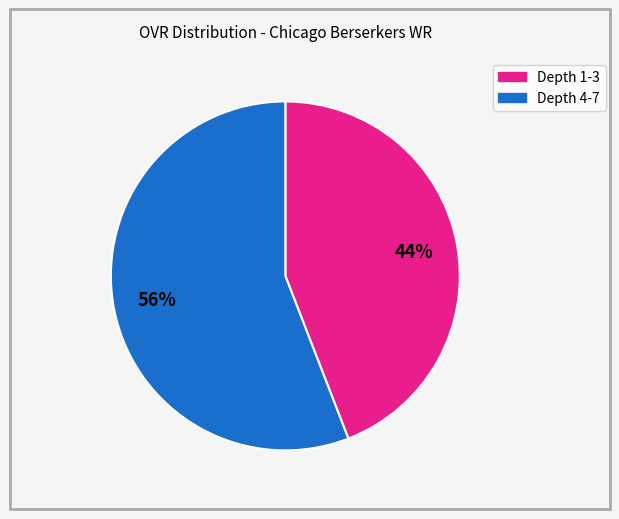

Is there a majority slice in this chart?

Yes